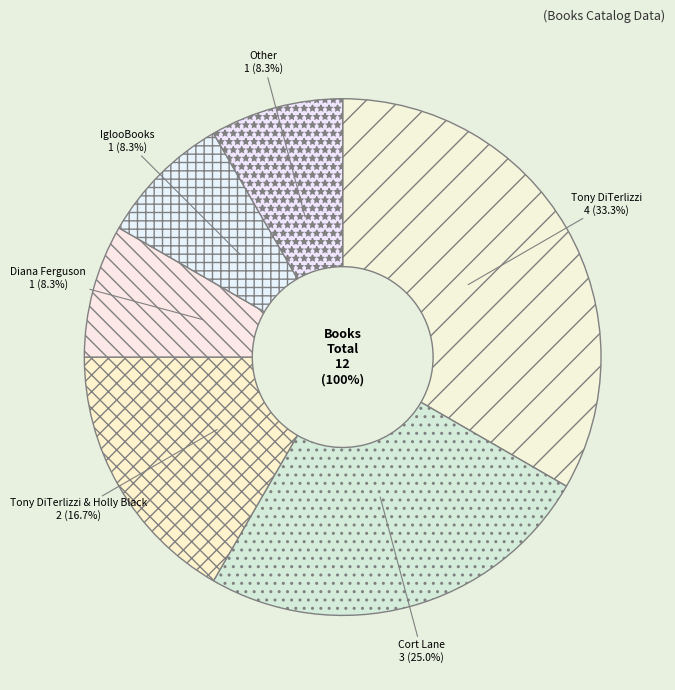

What is the change in value from Tony DiTerlizzi to IglooBooks?

-3